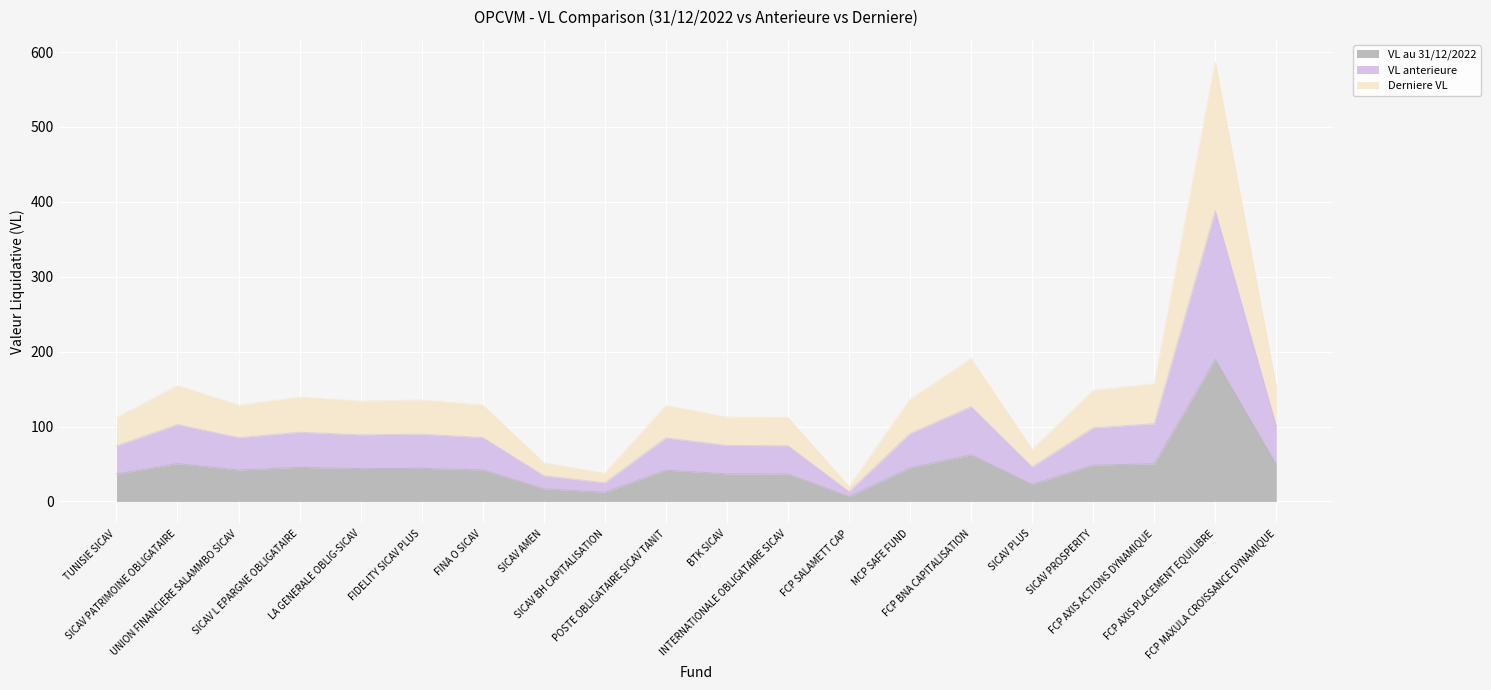

Where is the first local minimum for Derniere VL?

UNION FINANCIERE SALAMMBO SICAV